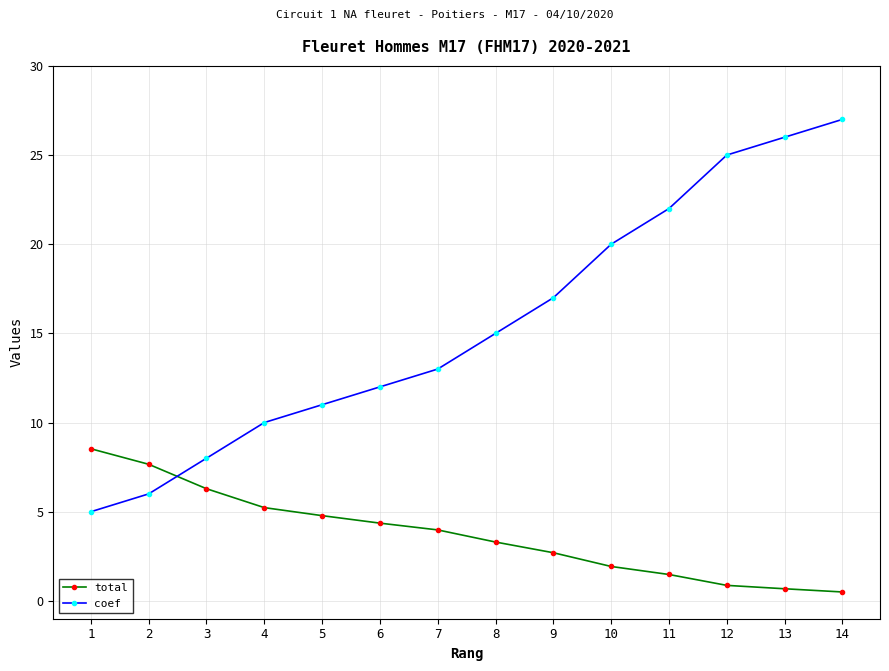

How many series are shown in this chart?

2